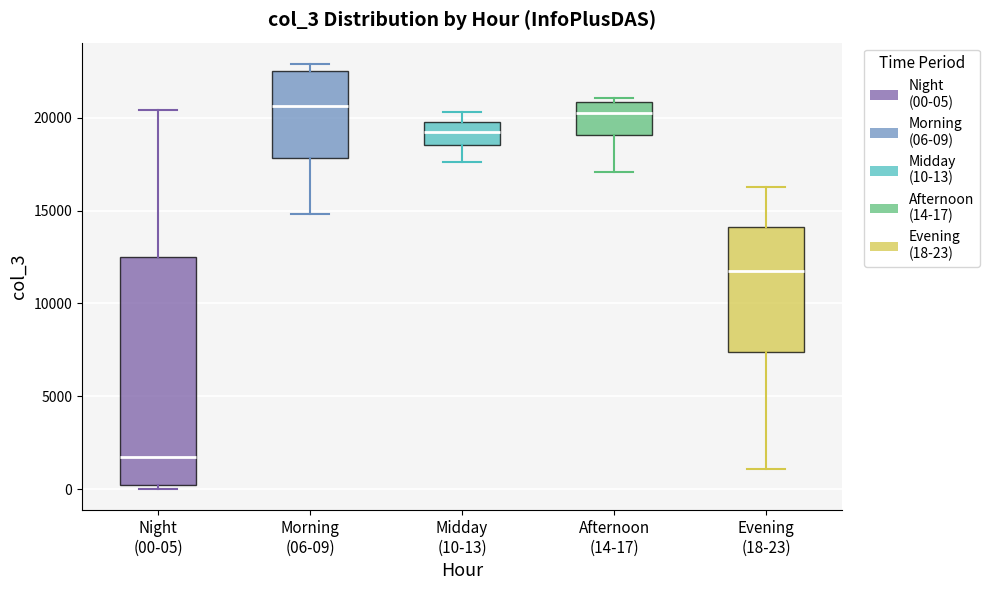

Where is the lower edge of the box for Night (00-05) on the y-axis? The values are not printed on the chart, so give them approximately, as read against the axis.

0